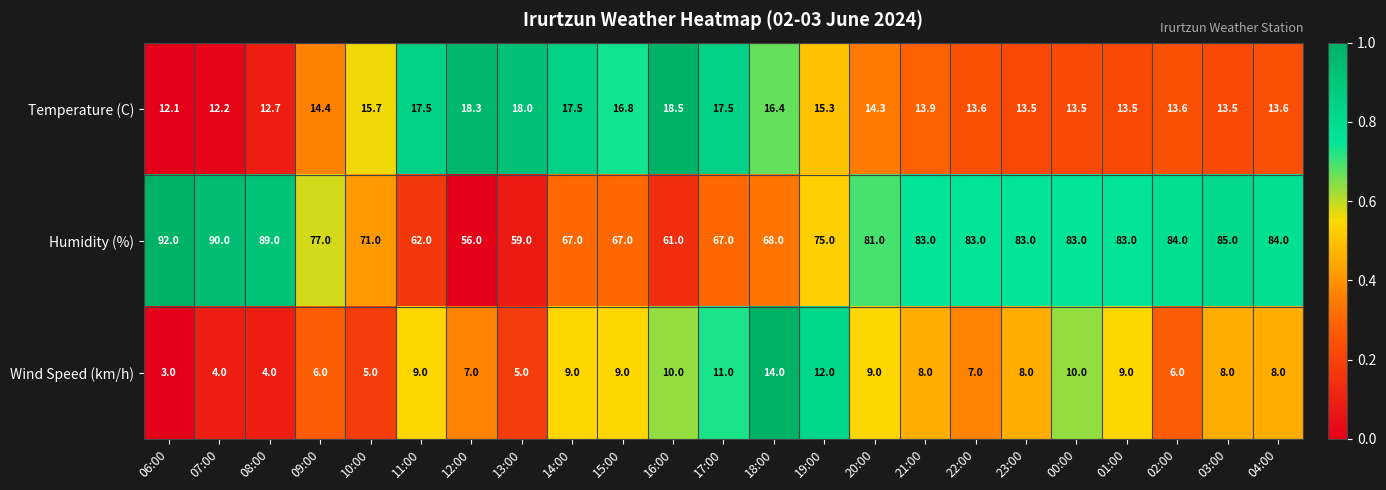

List the series in order of their peak value, lowest first.

Wind Speed (km/h), Temperature (C), Humidity (%)